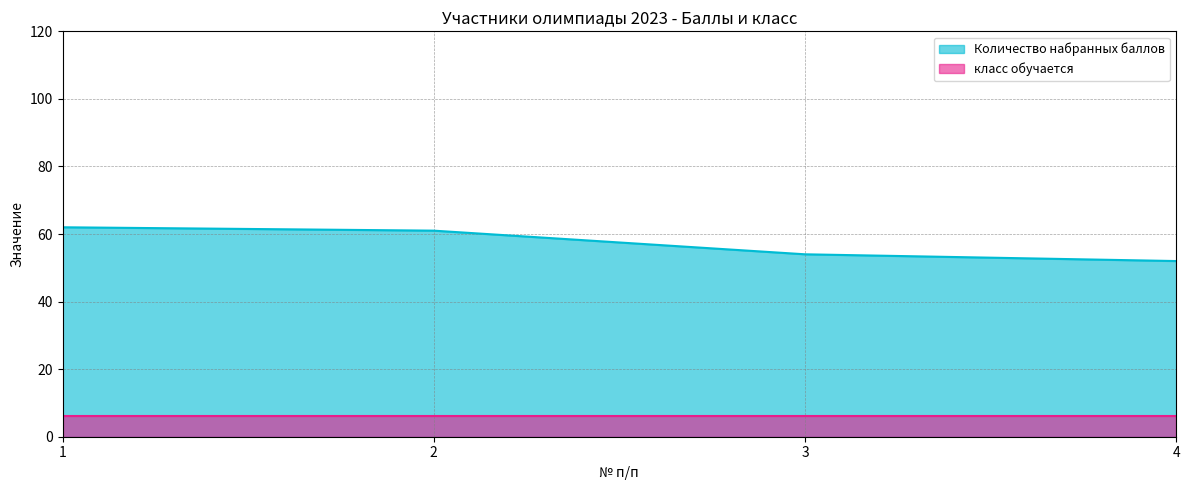

At which category does the chart reach its minimum across all series?

4